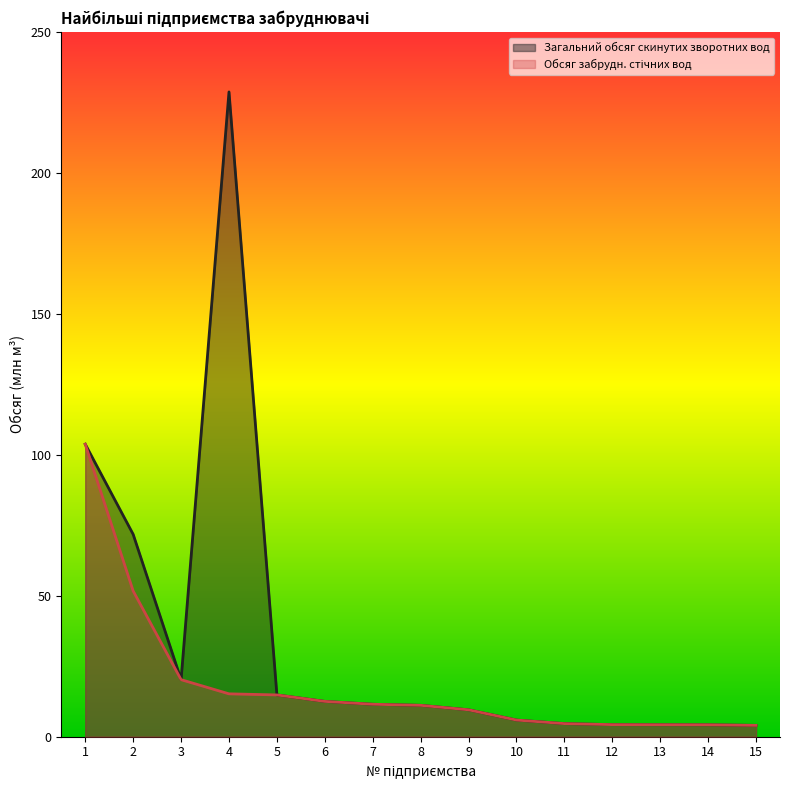

What are all the series names shown in the legend?

Загальний обсяг скинутих зворотних вод, Обсяг забрудн. стічних вод